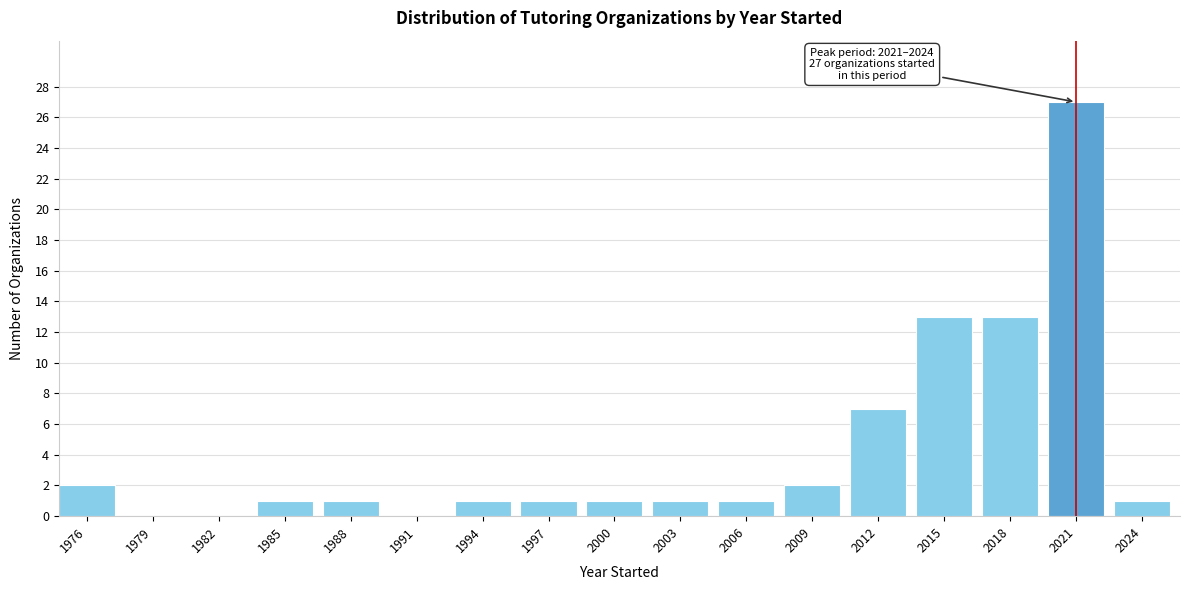

Reading right to left, transcribe all the data shown in this chart.

2024=1	2021=27	2018=13	2015=13	2012=7	2009=2	2006=1	2003=1	2000=1	1997=1	1994=1	1991=0	1988=1	1985=1	1982=0	1979=0	1976=2